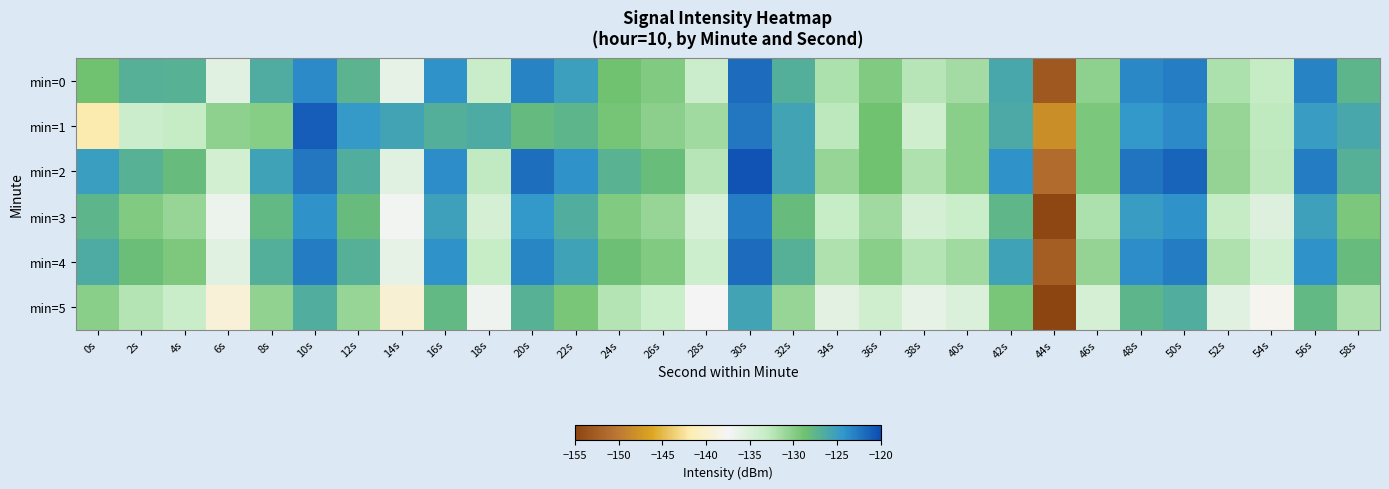

Which series has the largest total across all categories?

min=2